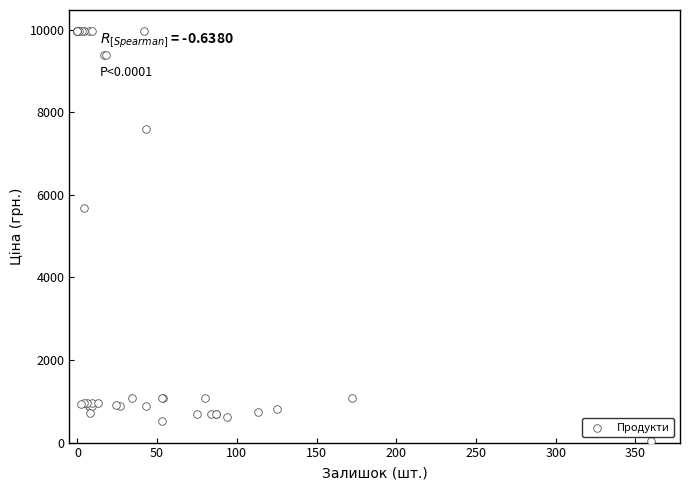

What Y value in the scatter plot is closest to 5003?

5673.8